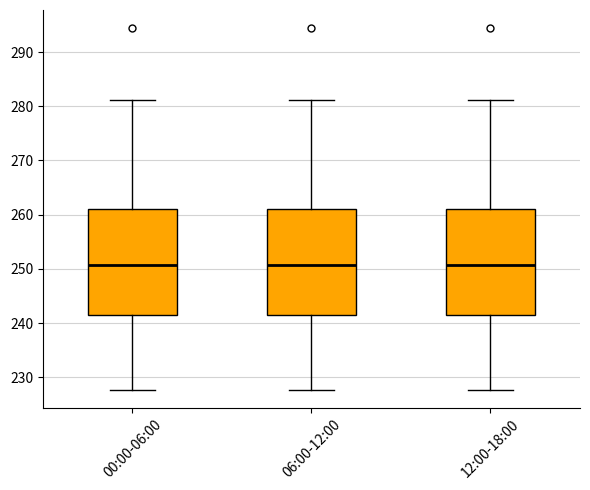

Reading left to right, read every box against the y-axis: the position of its median line, the range the box covers, and the ends of its whiskers. The values are not printed on the chart, so give them approximately, as read against the axis.

00:00-06:00: median 251, box 242 to 261, whiskers 228 to 281
06:00-12:00: median 251, box 242 to 261, whiskers 228 to 281
12:00-18:00: median 251, box 242 to 261, whiskers 228 to 281